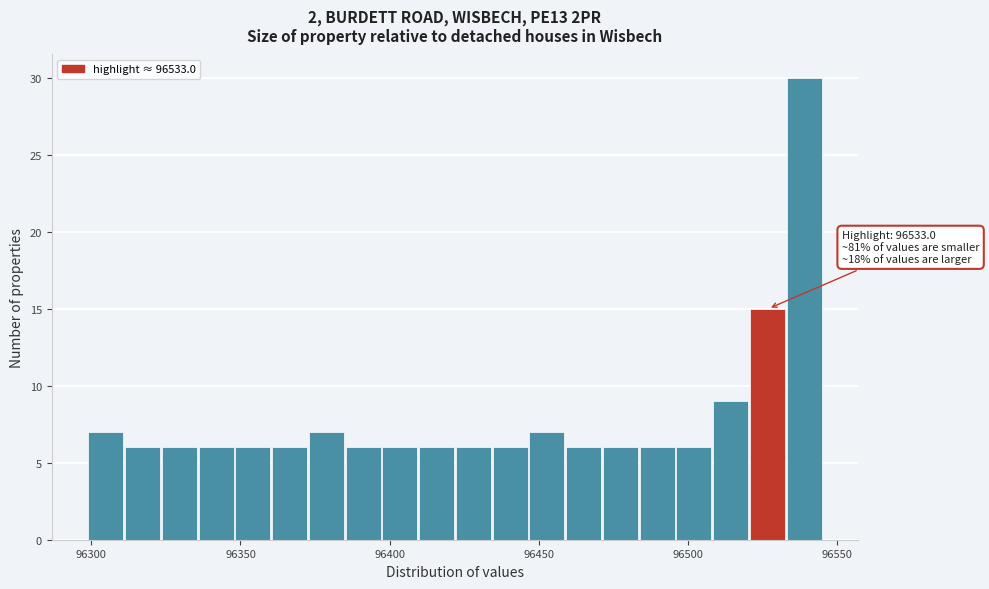

Read against the x-axis, roughly where is the centre of the tallest bar?

96540